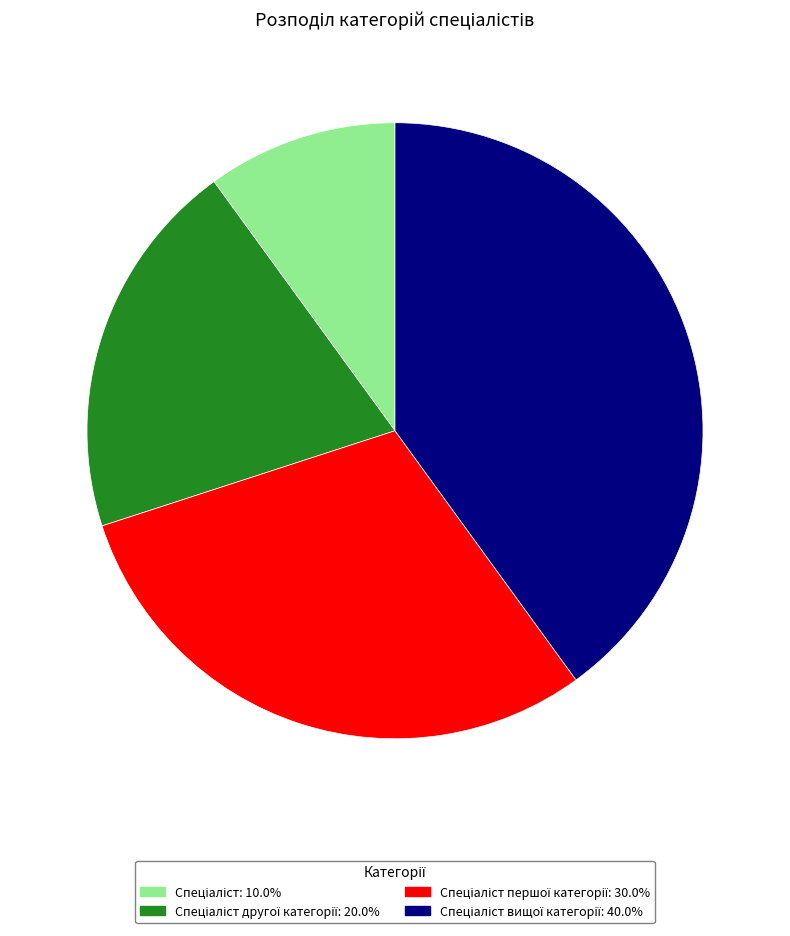

Is there any slice that represents more than half of the pie?

No